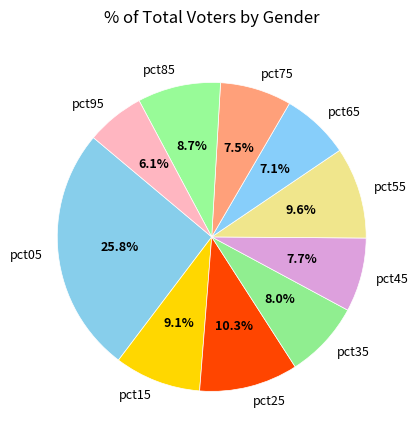

To the nearest percent, what is the difference between the pct65 and pct35 slice percentages?

1%